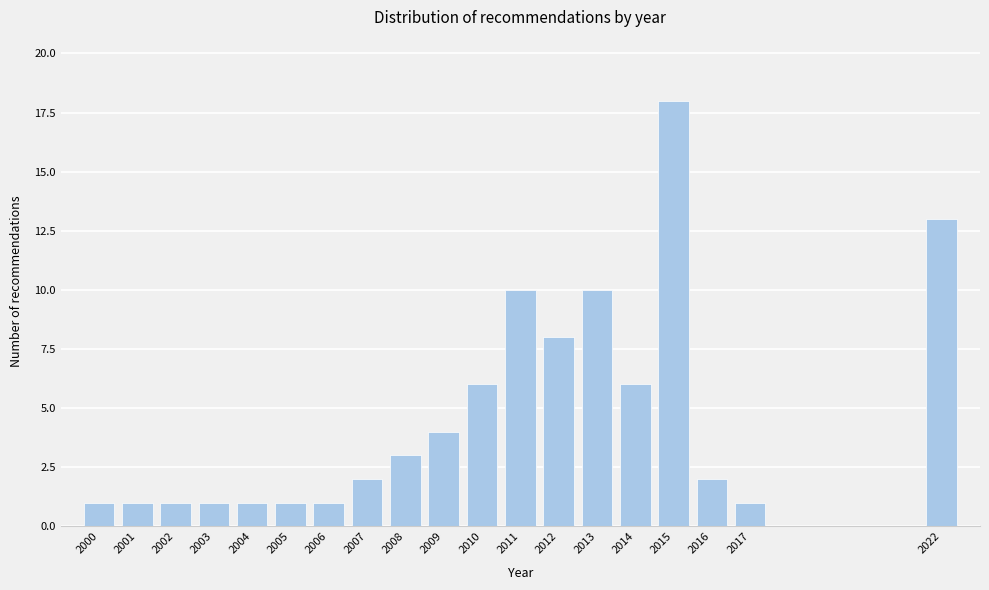

Reading right to left, list all the values displayed in this chart.

13	1	2	18	6	10	8	10	6	4	3	2	1	1	1	1	1	1	1